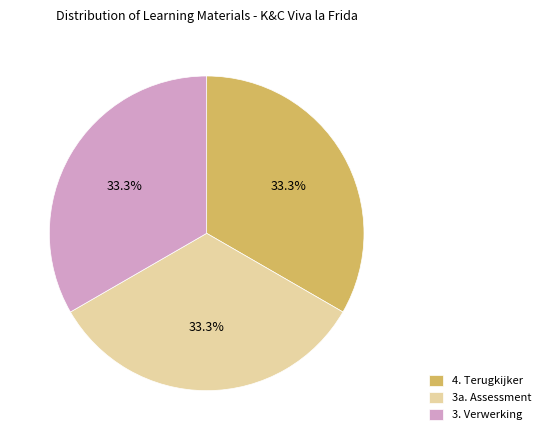

Does 4. Terugkijker represent more than half of the total?

No